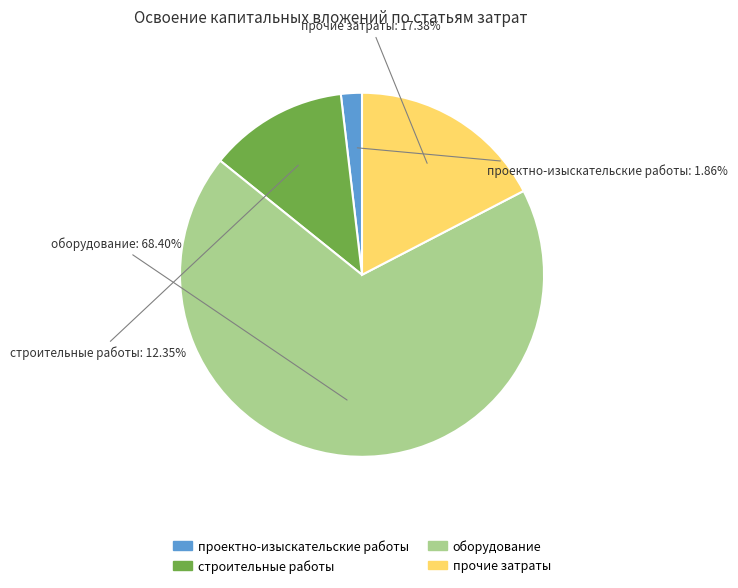

Does any single category account for the majority?

Yes